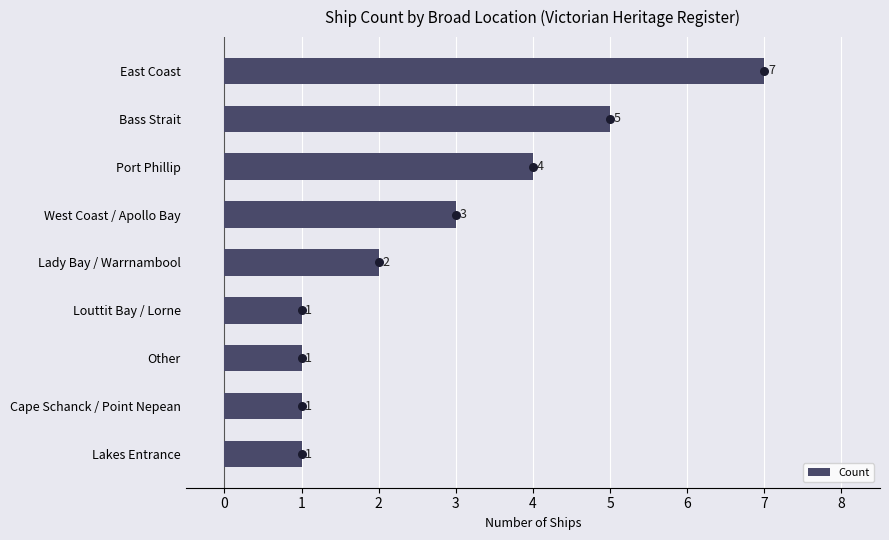

What is the maximum value for Count?

7